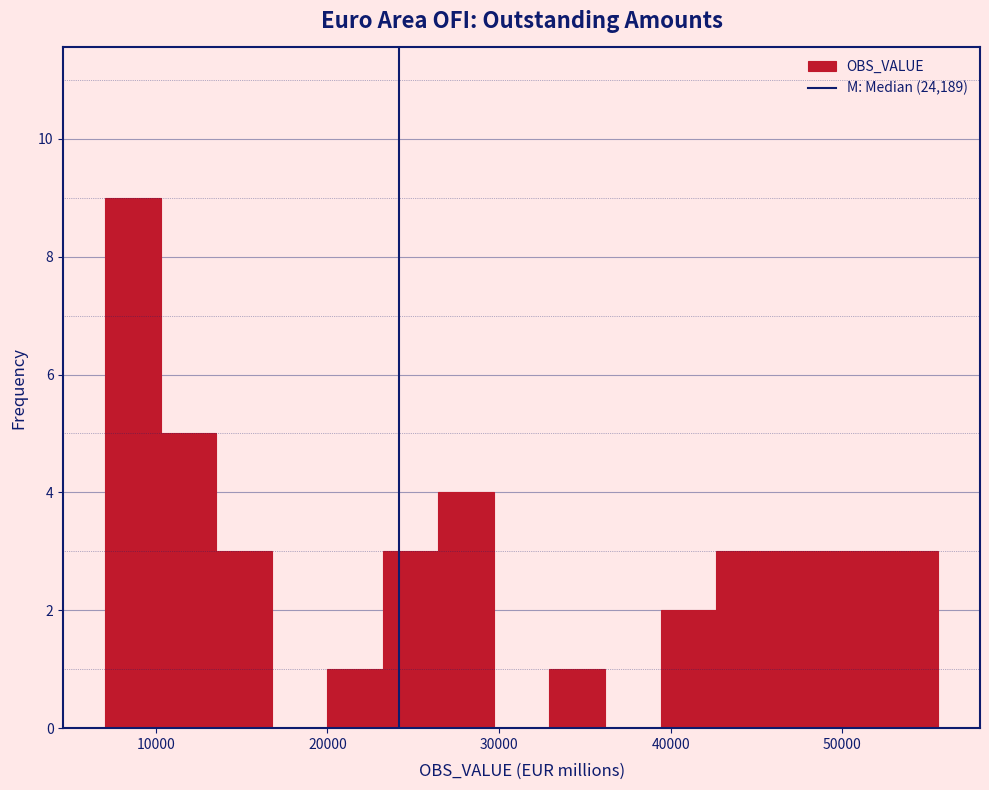

Read against the x-axis, roughly where is the centre of the tallest bar?

9000